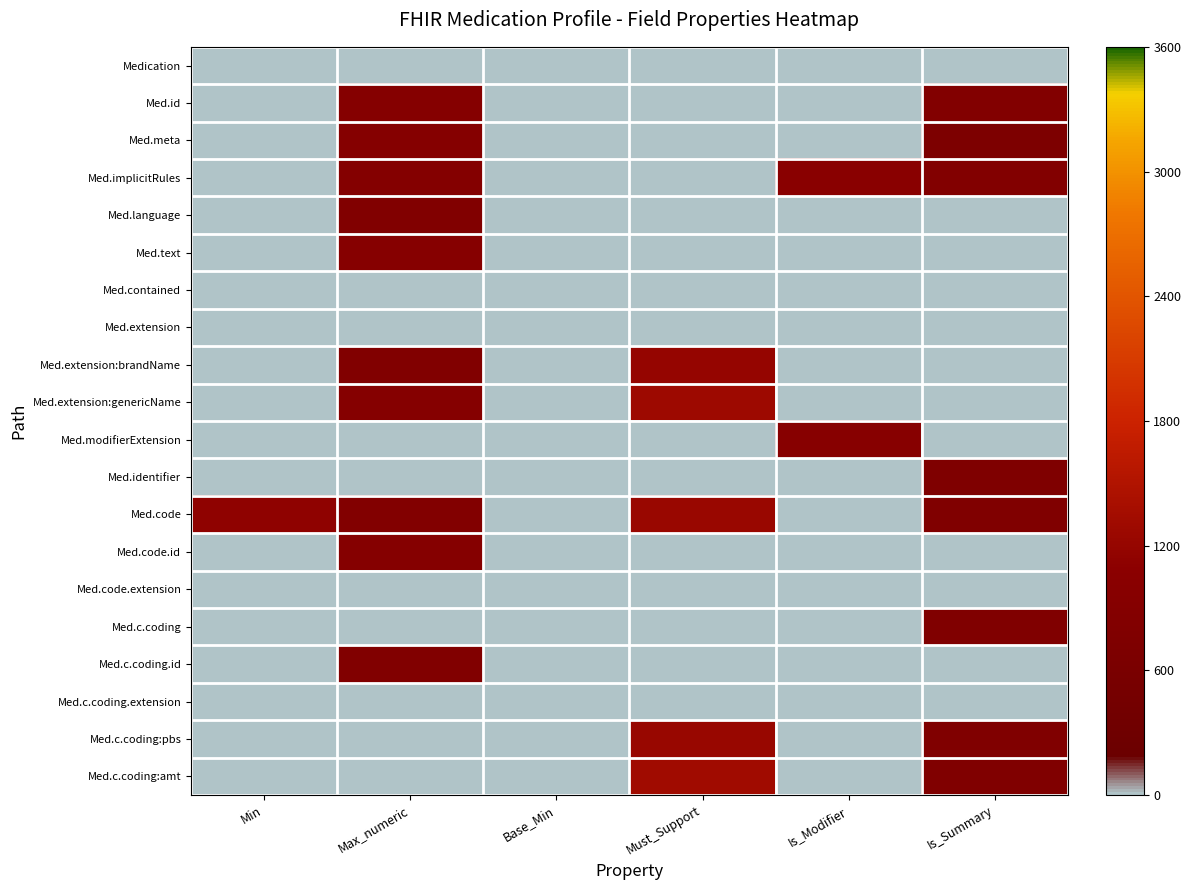

Which series has the largest range (max minus min)?

Med.c.coding:amt